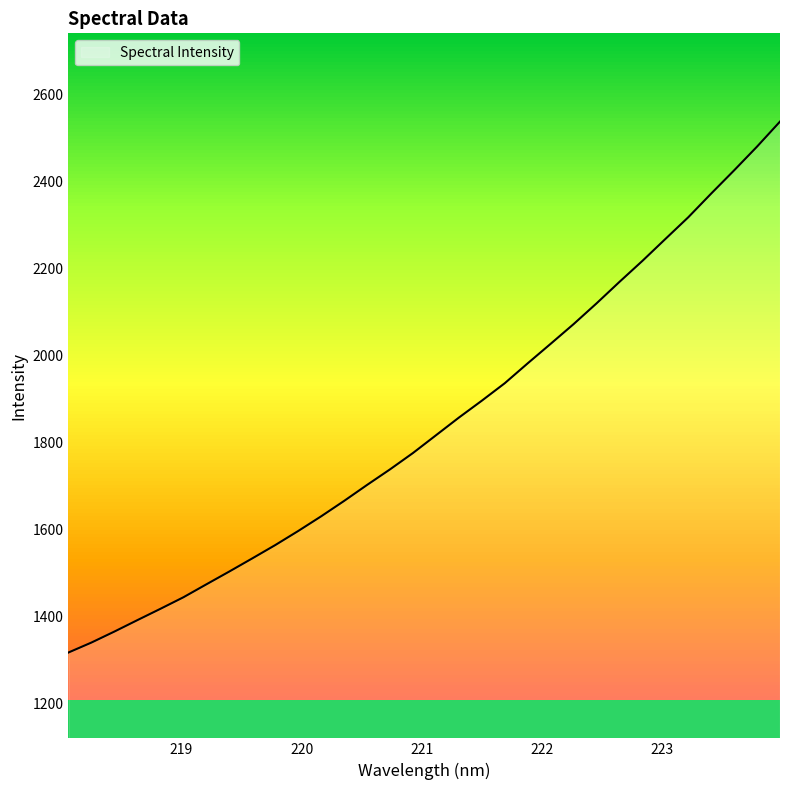

How many lines are shown in the chart?

1